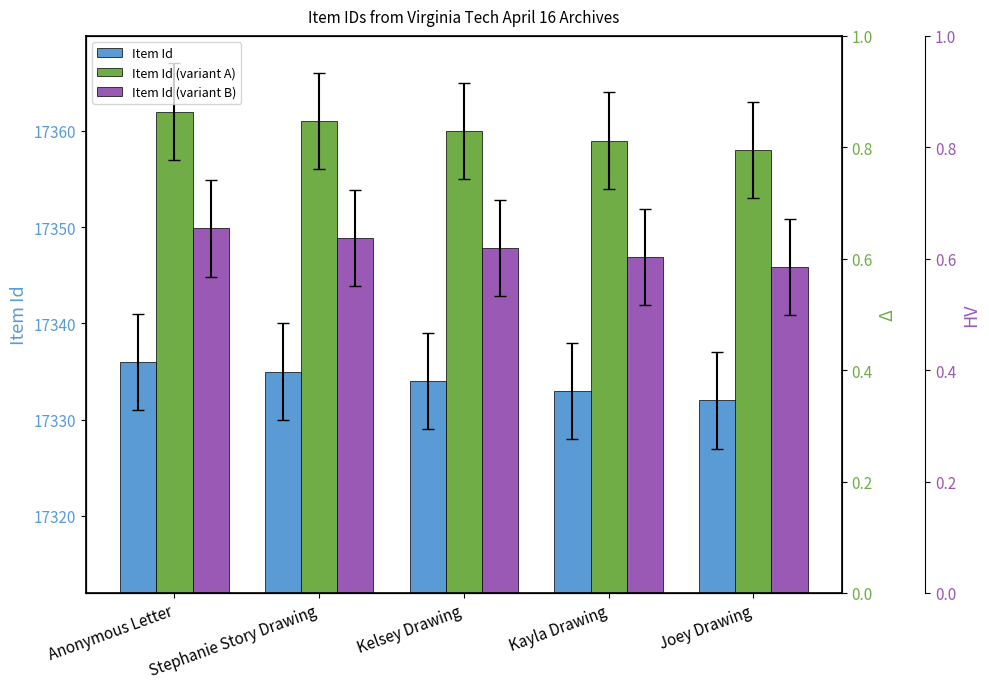

Reading right to left, what are all the values shown in this chart?

Item Id: 17332.0	17333.0	17334.0	17335.0	17336.0
Item Id (variant A): 17358.0	17359.0	17360.0	17361.0	17362.0
Item Id (variant B): 17345.9	17346.9	17347.9	17348.9	17349.9